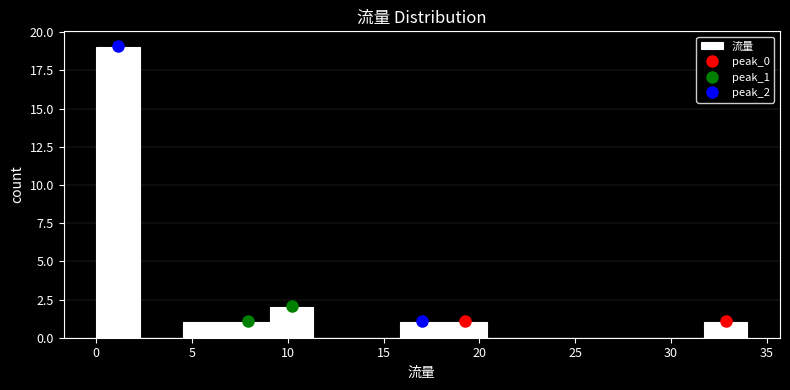

Reading left to right, transcribe this chart: for each bar, give the range it covers on the x-axis and its height. Neither the bar edges nor the heights are printed on the chart, so give them approximately, as read against the axes.

0.0 to 2.5: 19
2.5 to 4.5: 0
4.5 to 7.0: 1
7.0 to 9.0: 1
9.0 to 11.5: 2
11.5 to 13.5: 0
13.5 to 16.0: 0
16.0 to 18.0: 1
18.0 to 20.5: 1
20.5 to 22.5: 0
22.5 to 25.0: 0
25.0 to 27.0: 0
27.0 to 29.5: 0
29.5 to 31.5: 0
31.5 to 34.0: 1